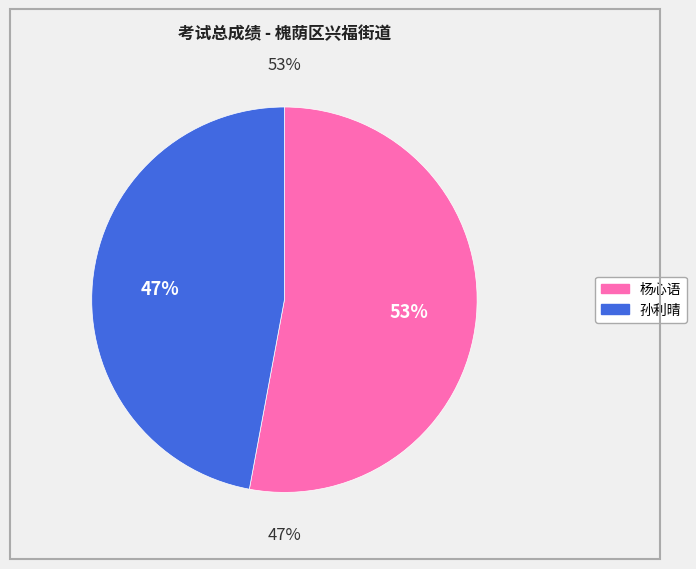

Count the number of slices in the pie.

2